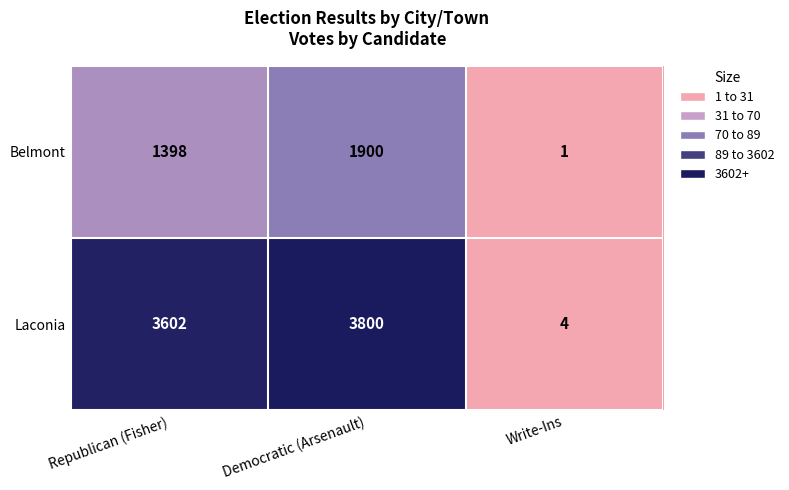

What is the maximum value shown in the chart?

3800